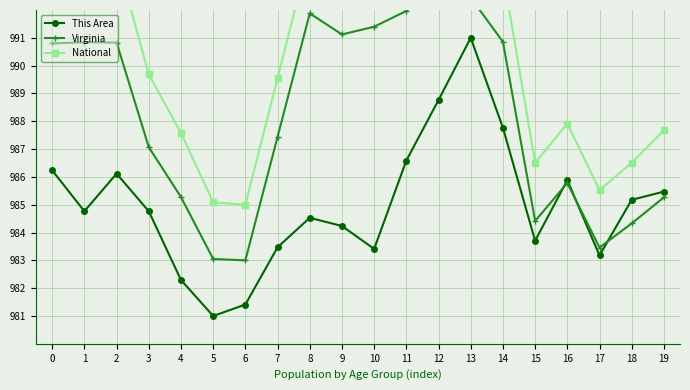

At which category is the sum across all series the highest?

13